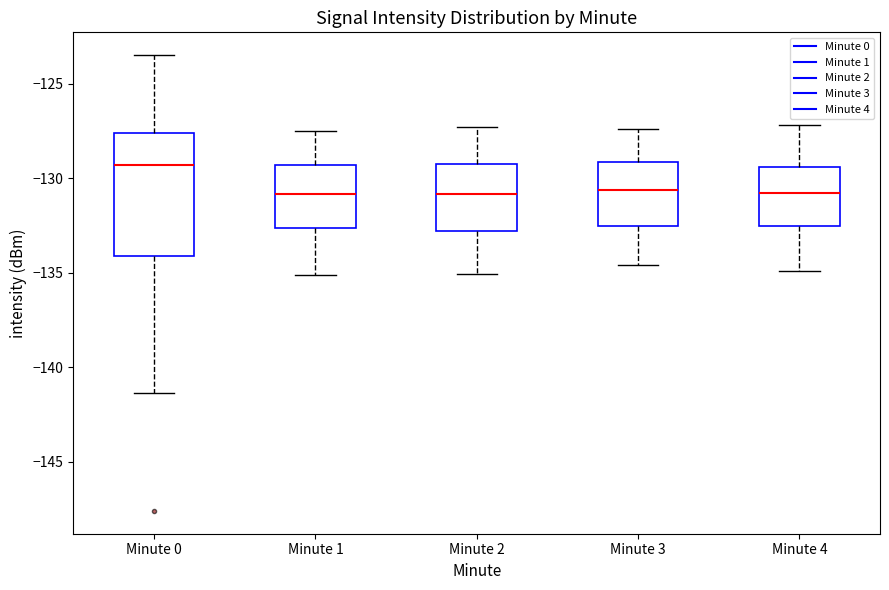

Reading left to right, read every box against the y-axis: the position of its median line, the range the box covers, and the ends of its whiskers. The values are not printed on the chart, so give them approximately, as read against the axis.

Minute 0: median -129.5, box -134.0 to -127.5, whiskers -141.5 to -123.5
Minute 1: median -131.0, box -132.5 to -129.5, whiskers -135.0 to -127.5
Minute 2: median -131.0, box -133.0 to -129.5, whiskers -135.0 to -127.5
Minute 3: median -130.5, box -132.5 to -129.0, whiskers -134.5 to -127.5
Minute 4: median -131.0, box -132.5 to -129.5, whiskers -135.0 to -127.0